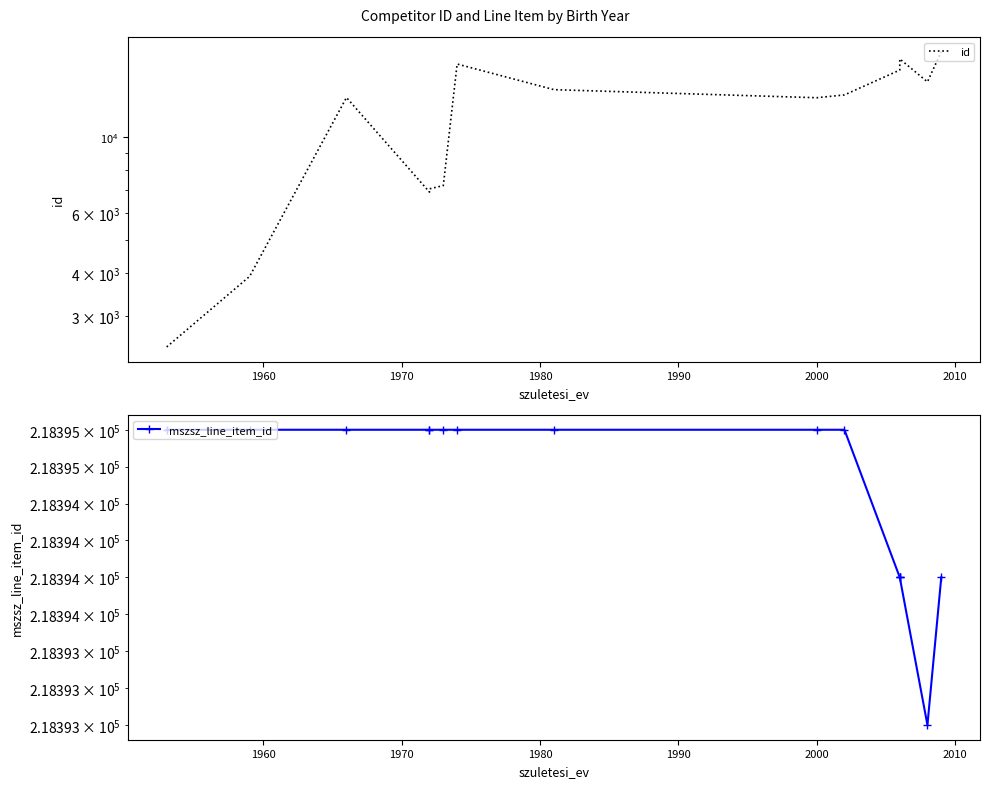

How many interior local valleys does the id series have?

3